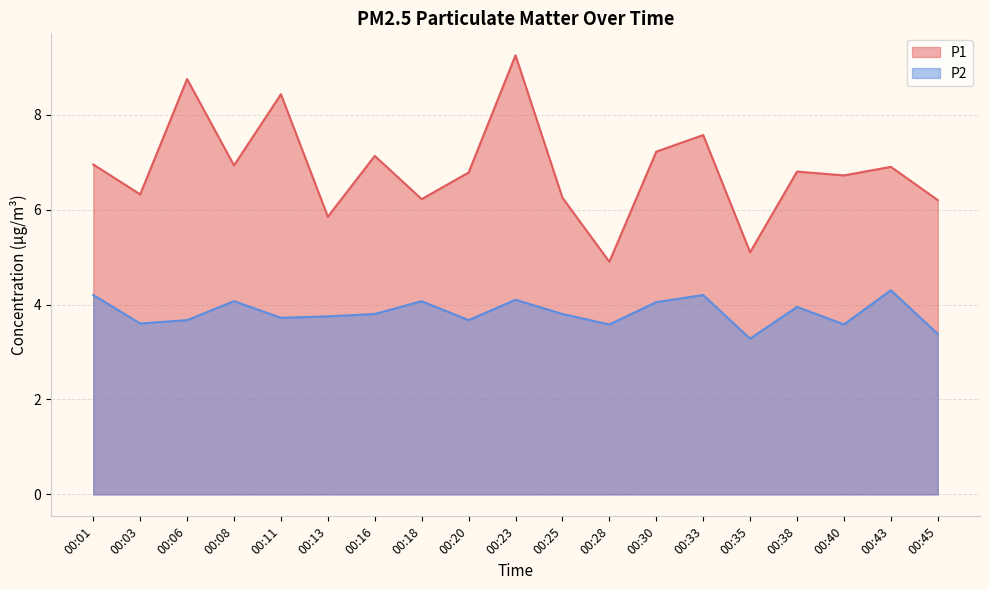

Count the number of categories in the chart.

19